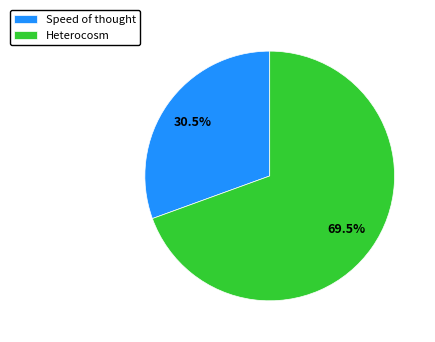

To the nearest percent, what is the difference between the Speed of thought and Heterocosm slice percentages?

39%